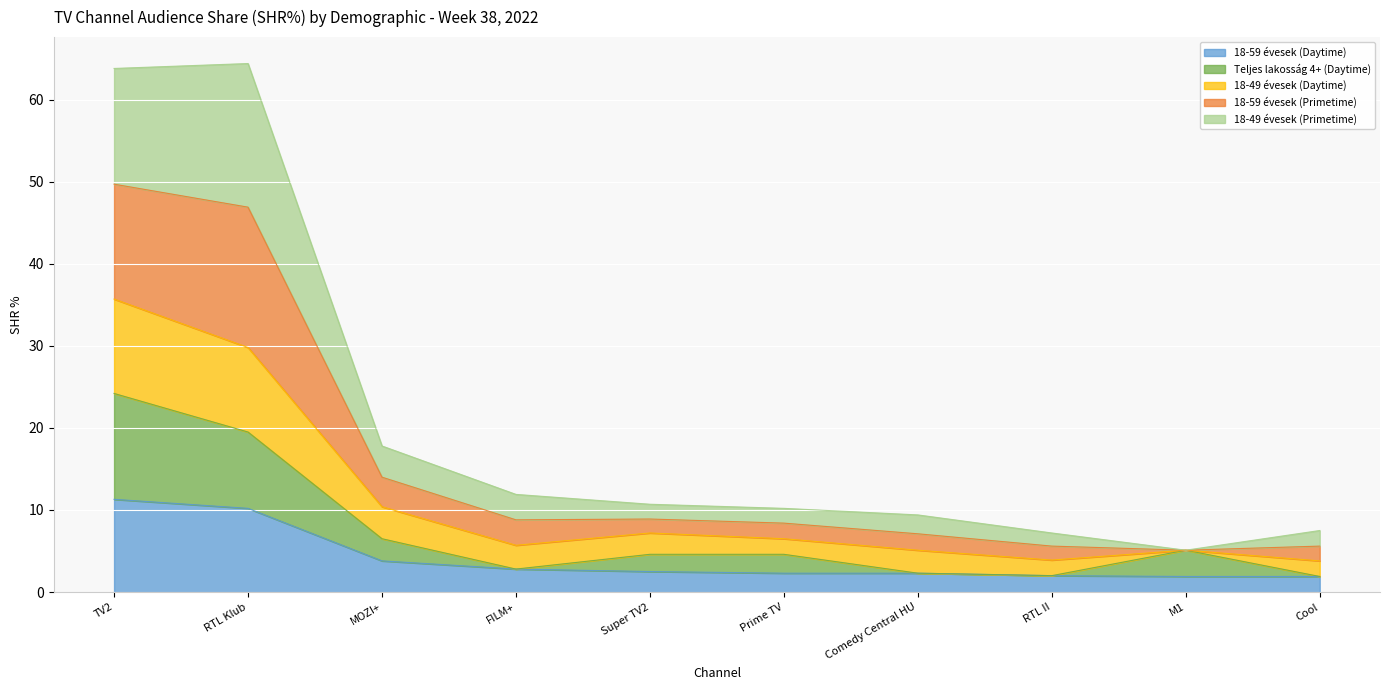

In Teljes lakosság 4+ (Daytime), how many points are lower than both neighbors (excluding endpoints)?

2